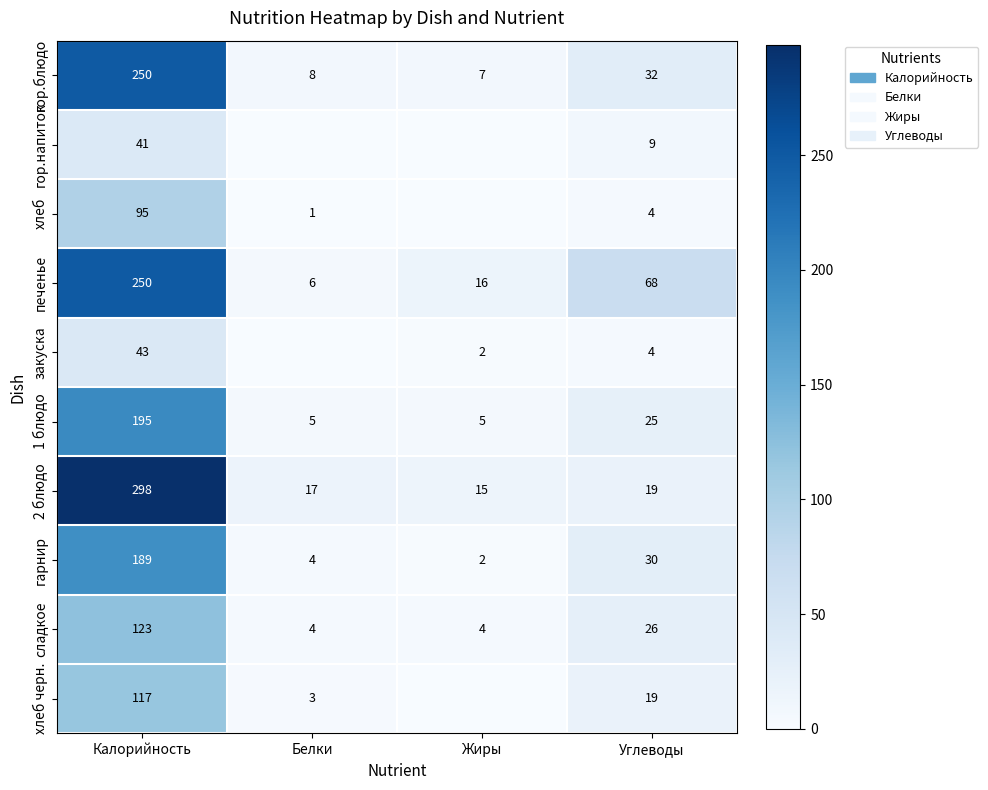

What is the difference between the хлеб values at Углеводы and Калорийность?

91